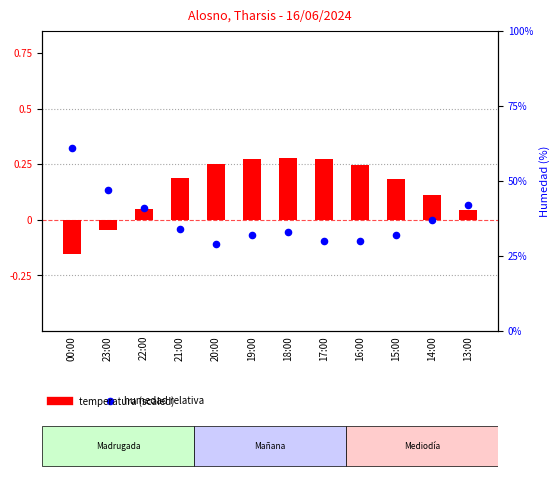

At which category is the sum across all series the highest?

00:00